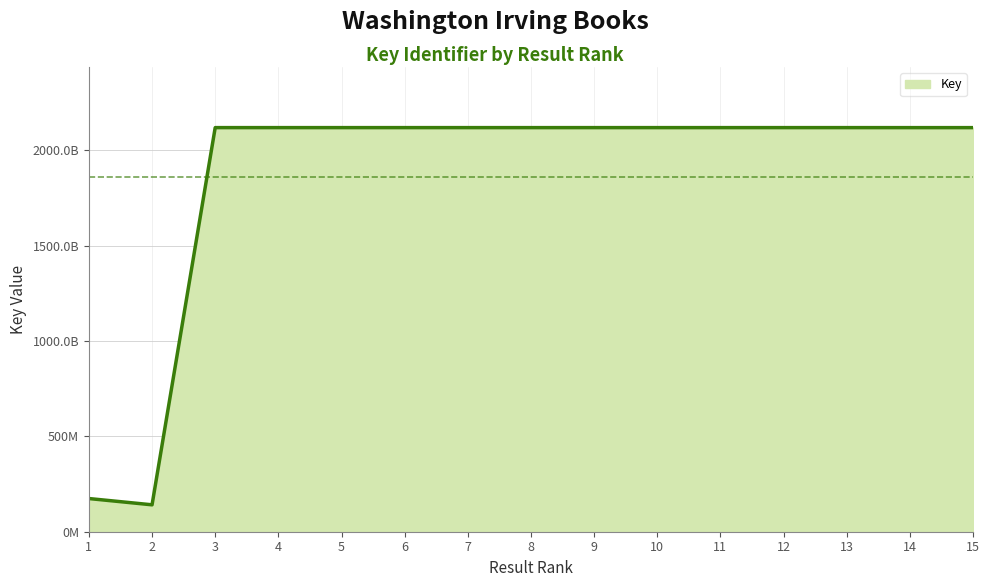

Does the chart display data point markers on the line(s)?

No